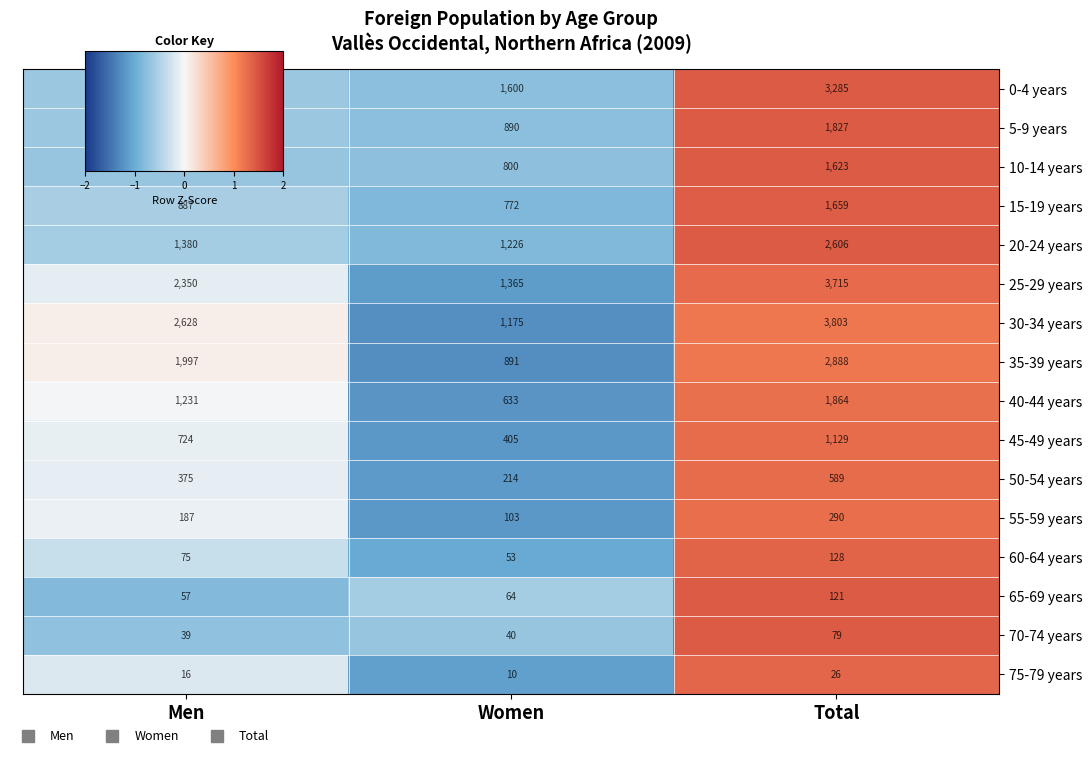

How many data points does each series have?

3